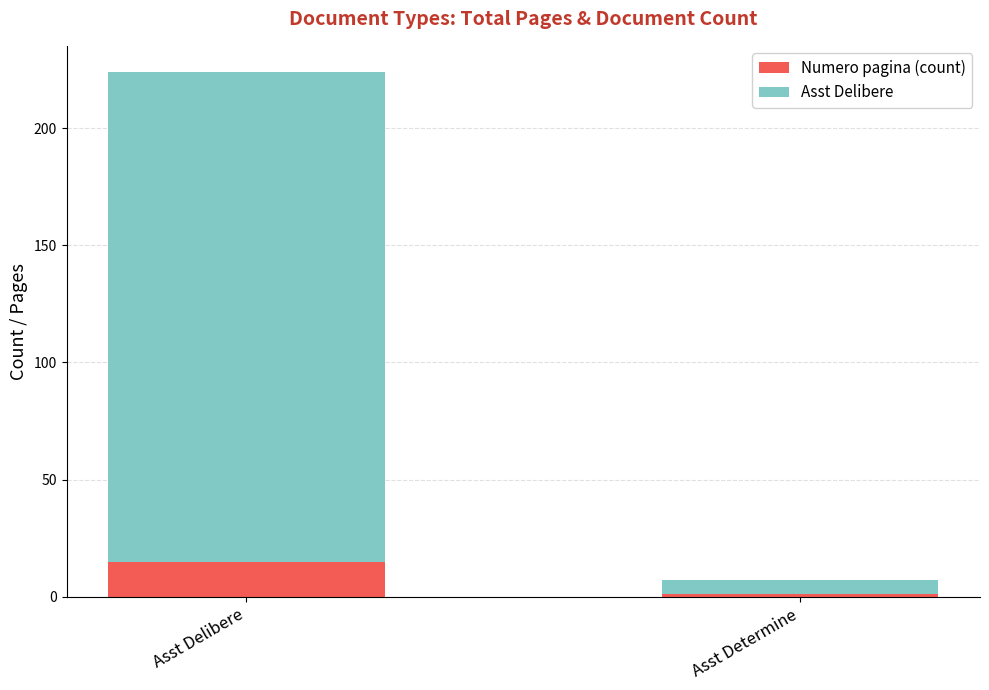

Which category has the lowest value in the Numero pagina (count) series?

Asst Determine